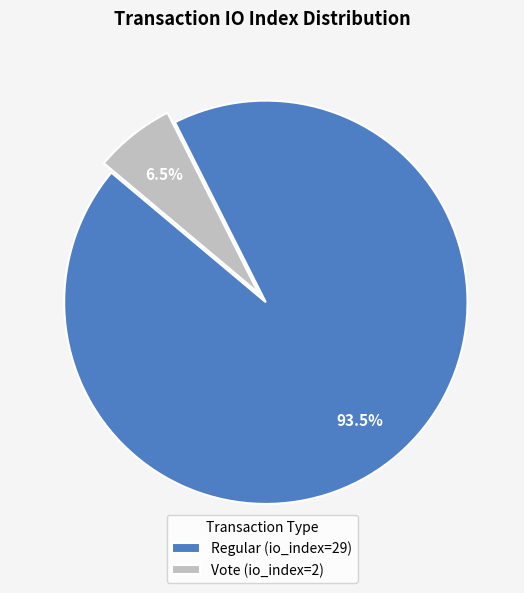

Is there a majority slice in this chart?

Yes